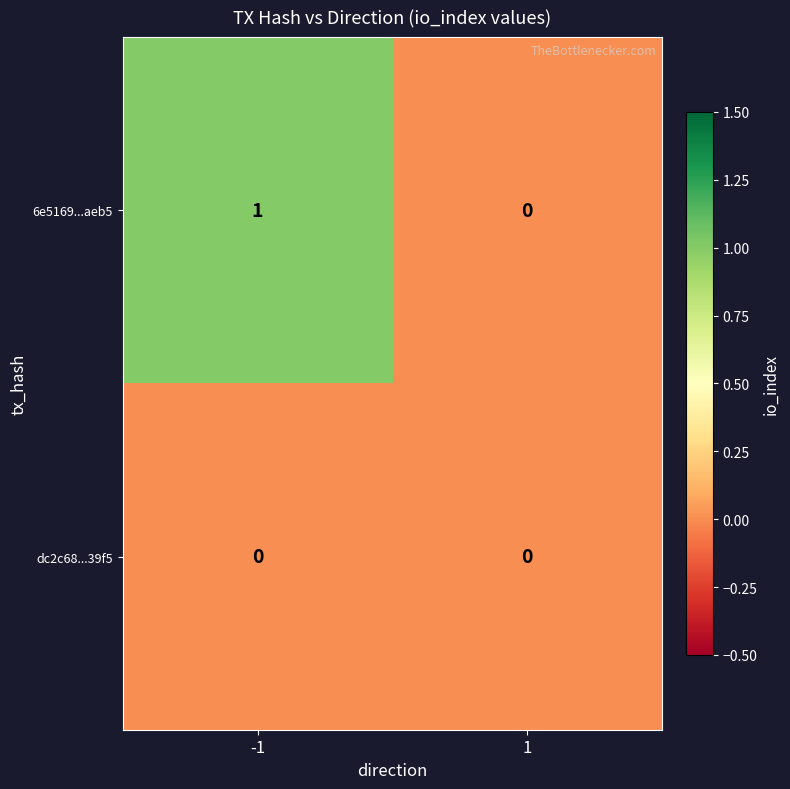

How many categories are shown in the chart?

2